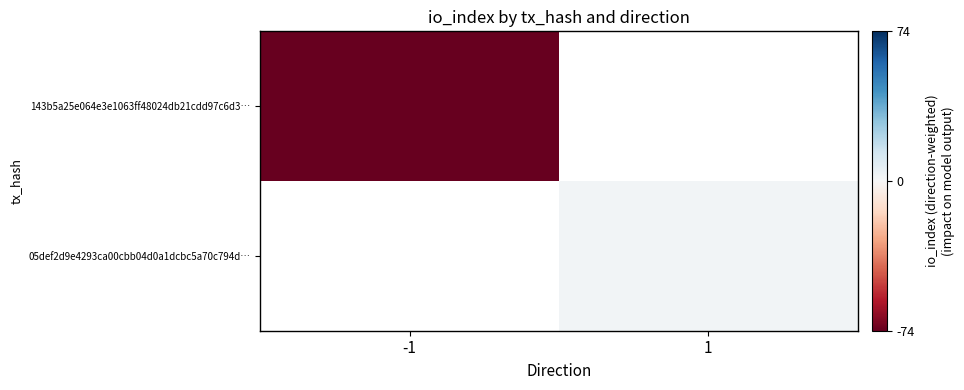

What is the greatest value displayed?

2.0